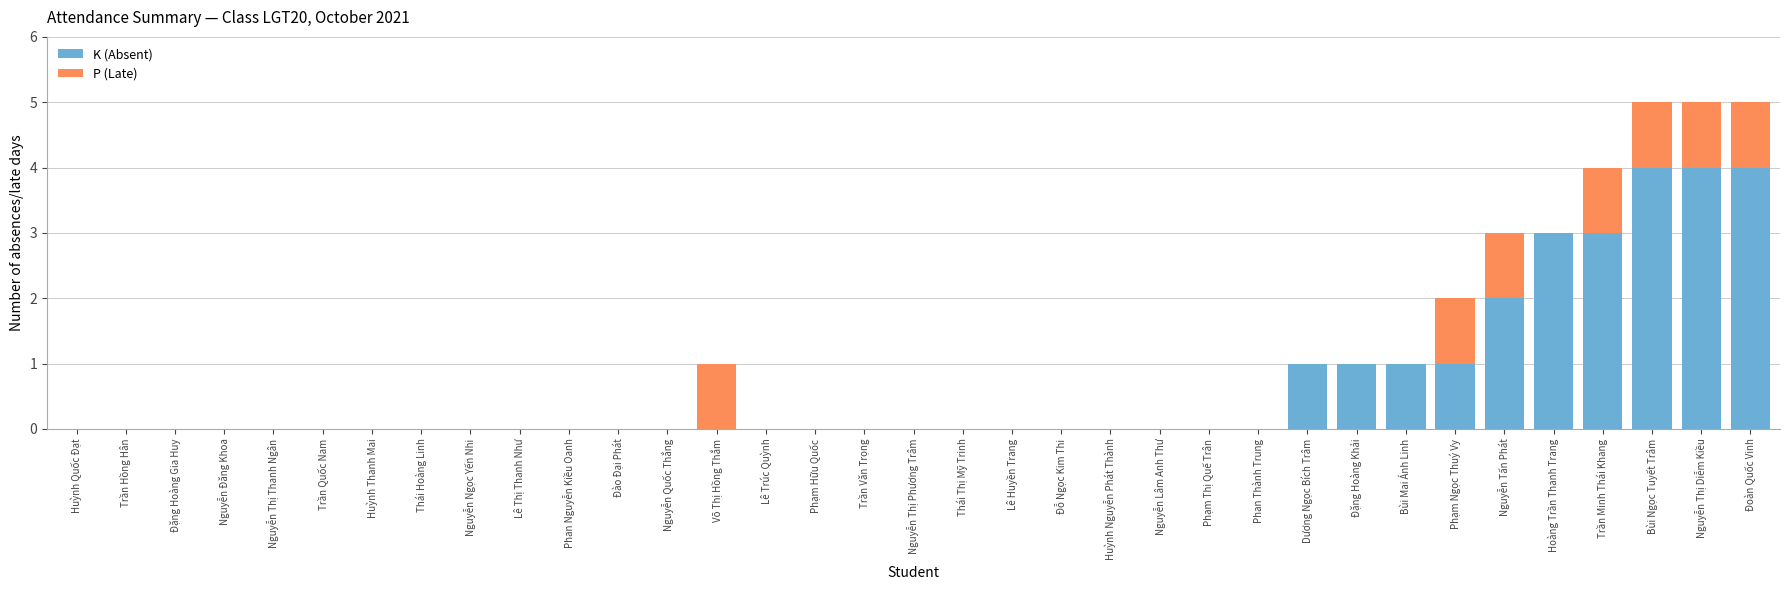

True or false: K (Absent) has a value of 1 at Bùi Mai Ánh Linh.

True